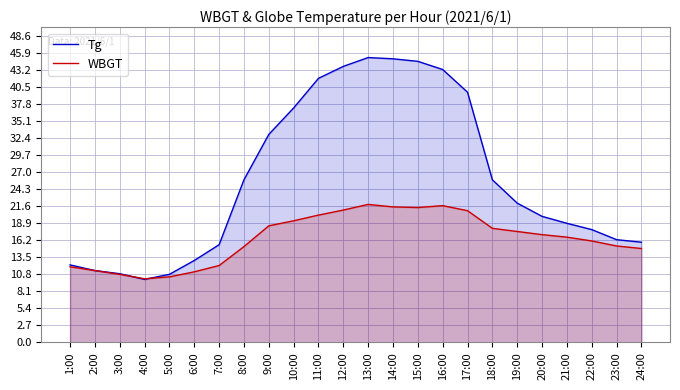

True or false: WBGT has more than 0 points higher than both neighbors.

True